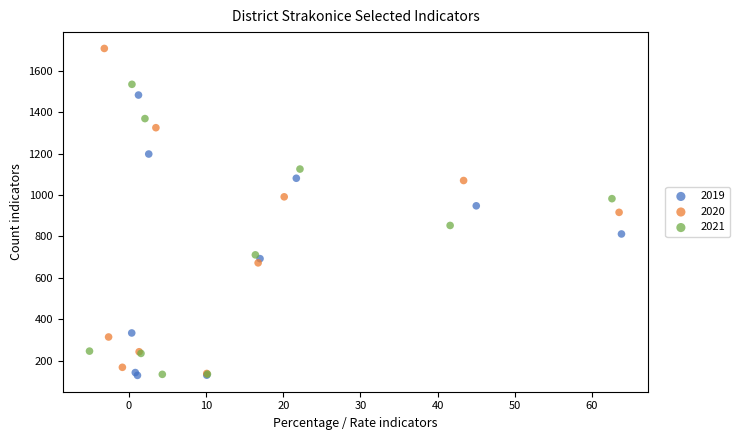

What are all the series names shown in the legend?

2019, 2020, 2021